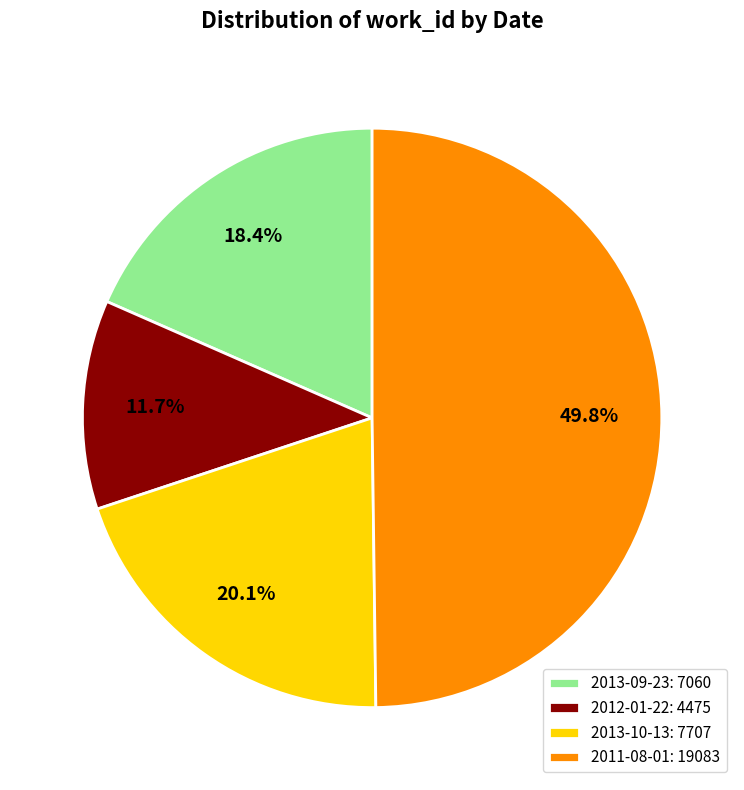

Is it true that 2013-10-13 is 25% of the pie?

False